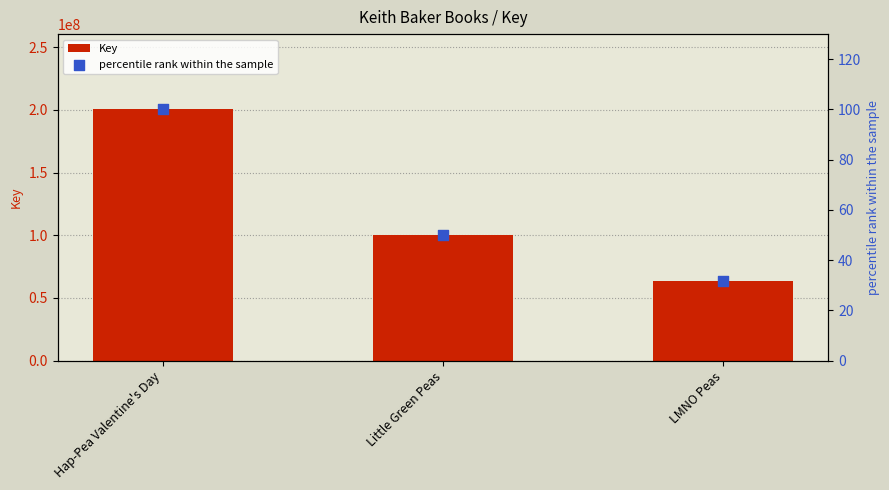

Which series has the largest total across all categories?

Key